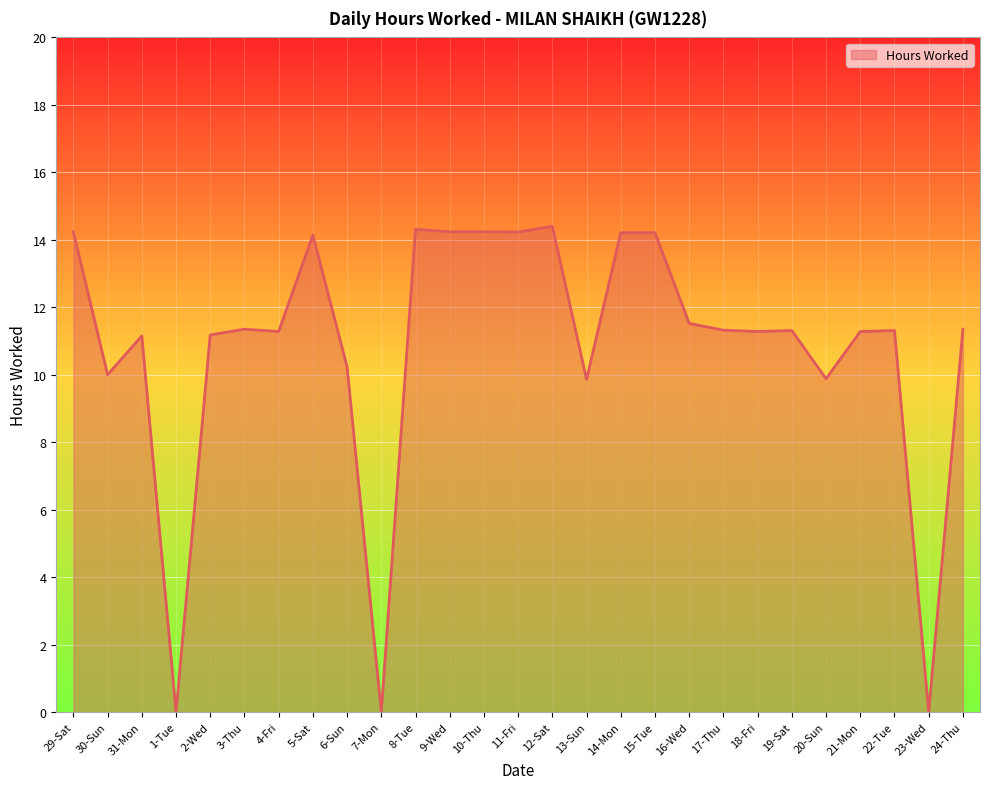

What is the difference between the maximum and minimum values?

14.4